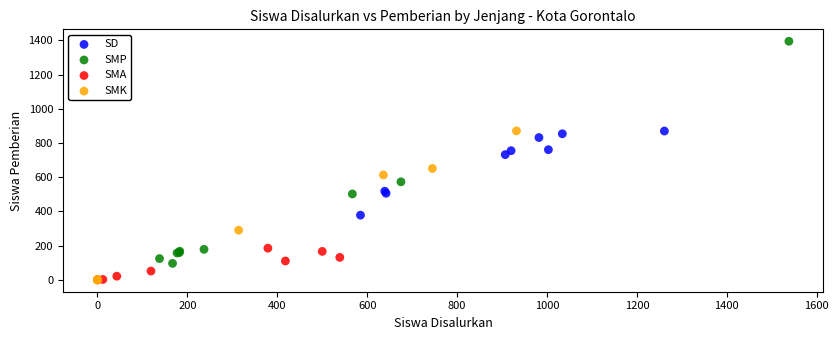

Which series reaches the maximum Y coordinate?

SMP